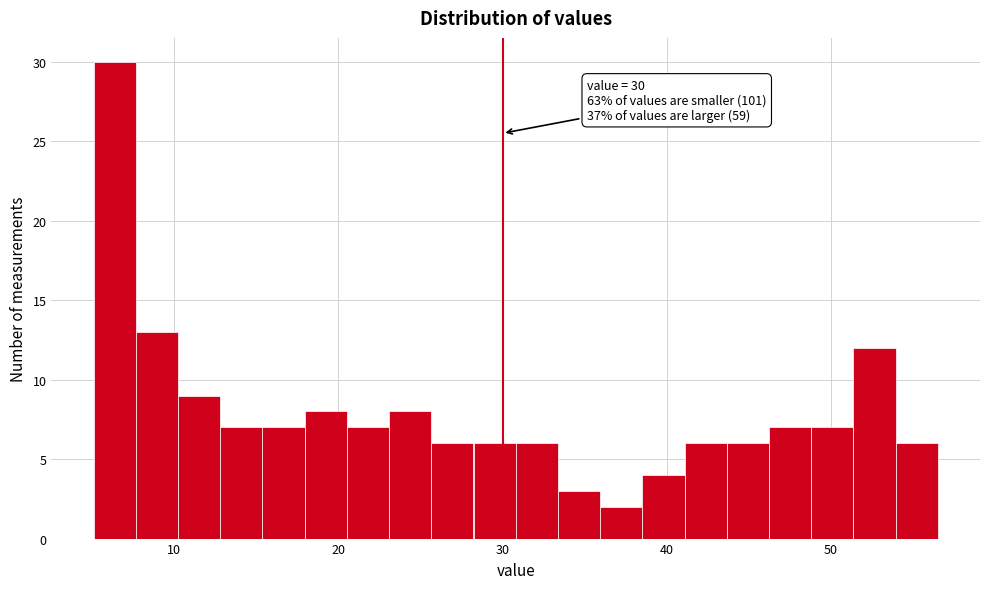

Read against the x-axis, roughly where is the centre of the tallest bar?

6